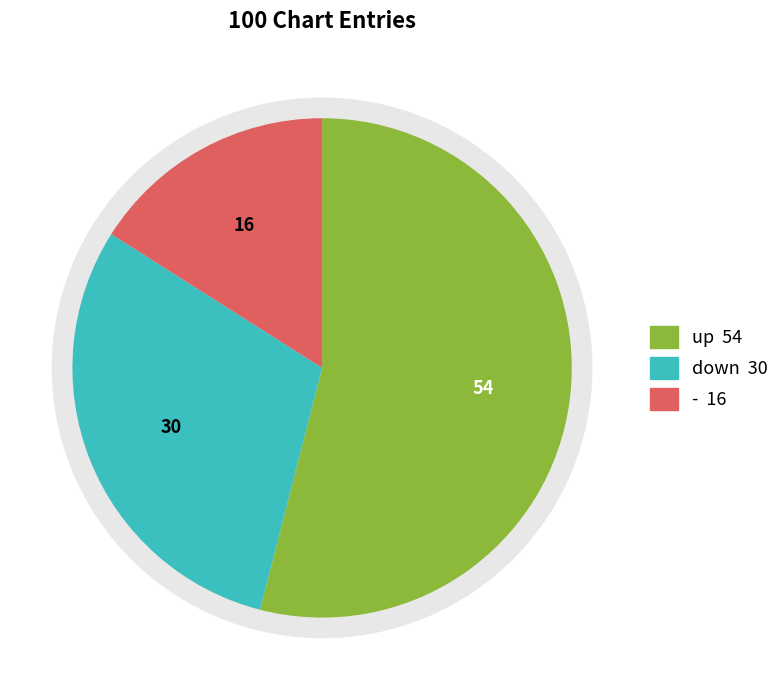

To the nearest percent, what is the average slice percentage?

33%